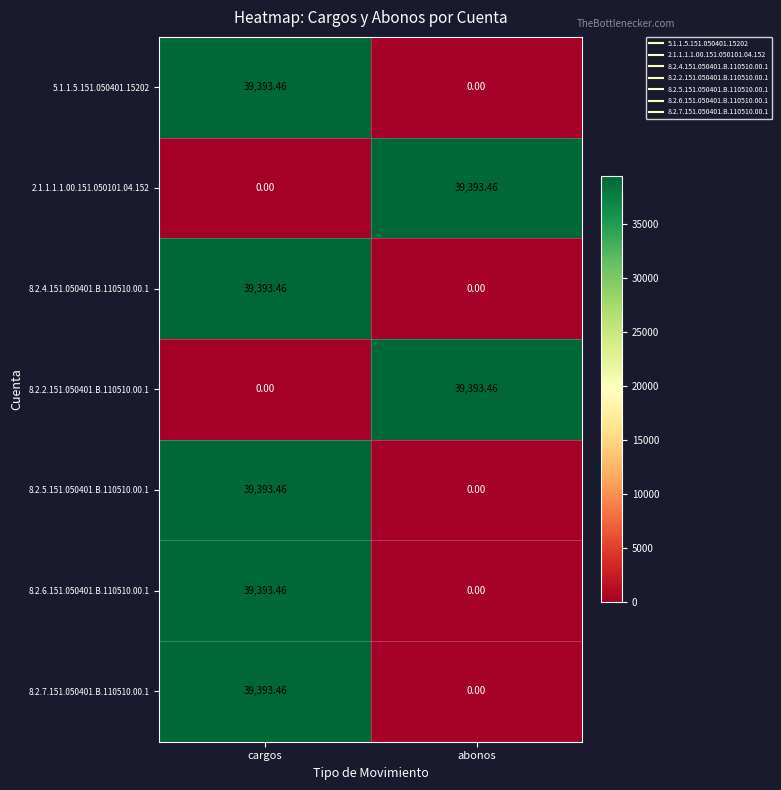

Rank the categories by 8.2.6.151.050401.B.110510.00.1 value from highest to lowest.

cargos, abonos